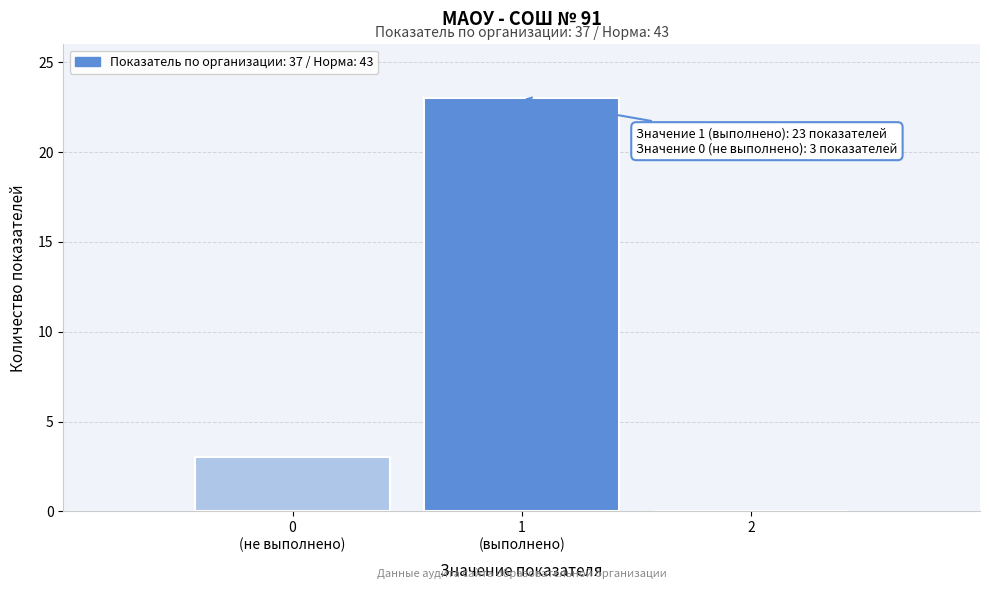

Is it true that the value at 2 is 0?

True